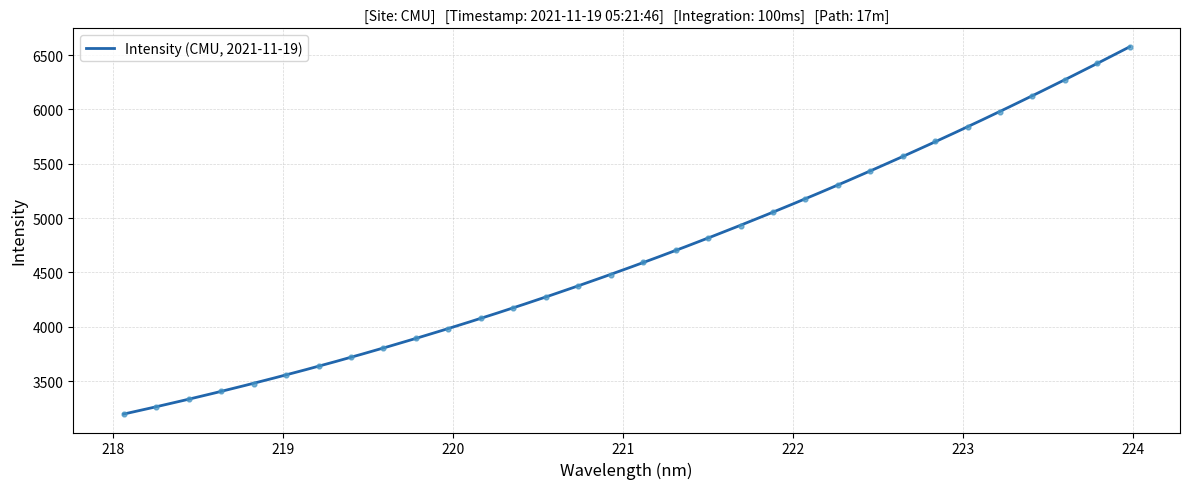

Which has a higher value, 222.4538 or 219.9712?

222.4538